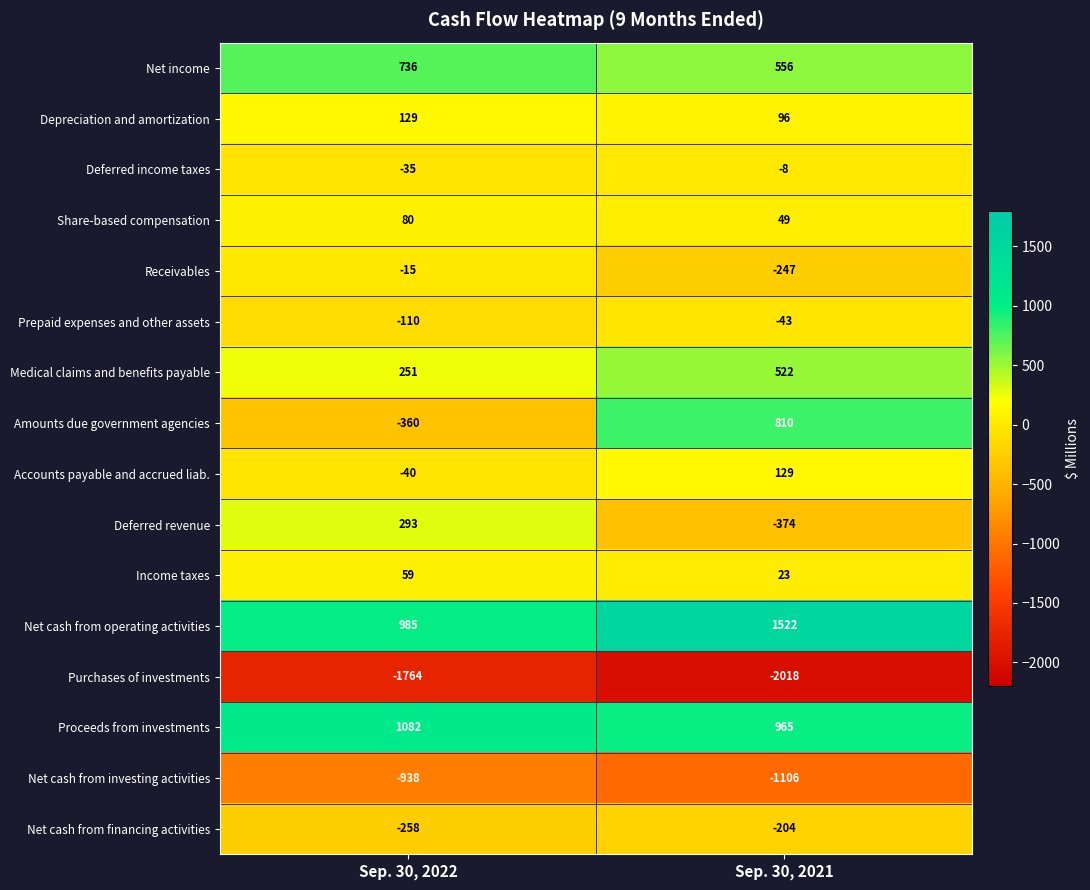

What is the difference between the maximum and minimum values in the Net cash from financing activities series?

54